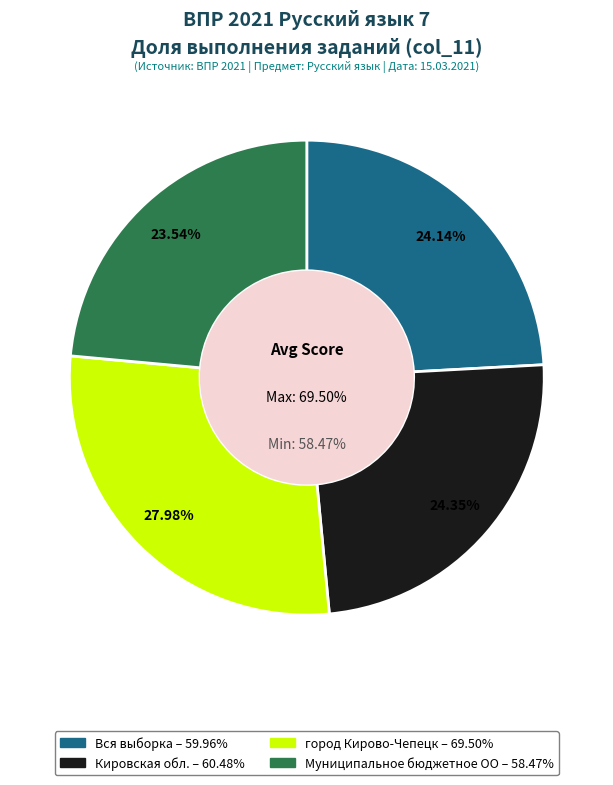

How many segments does this pie chart have?

4